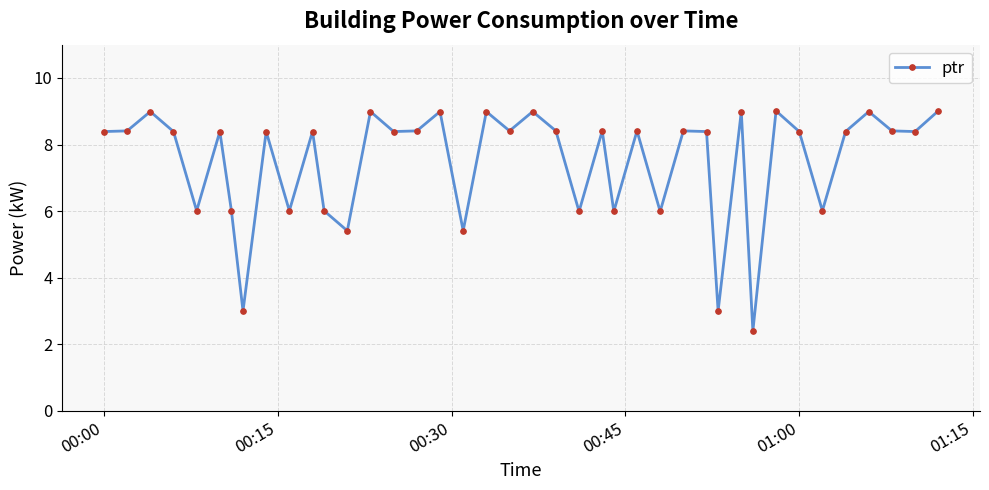

What is the difference between the maximum and minimum values?

6.6